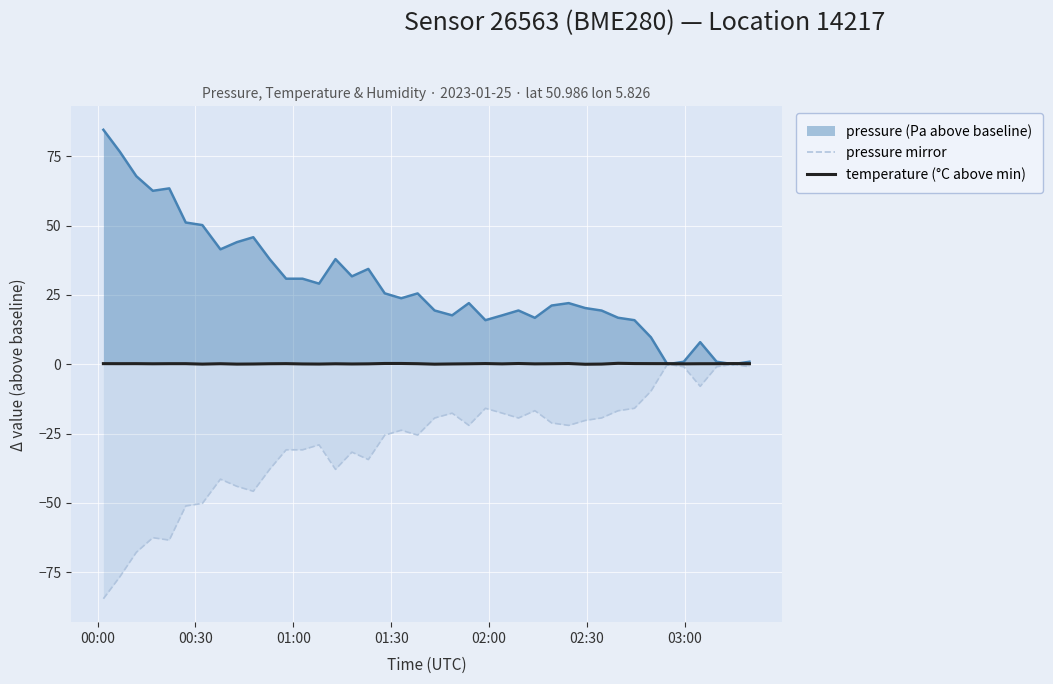

True or false: pressure mirror and temperature (°C above min) intersect in this chart.

False